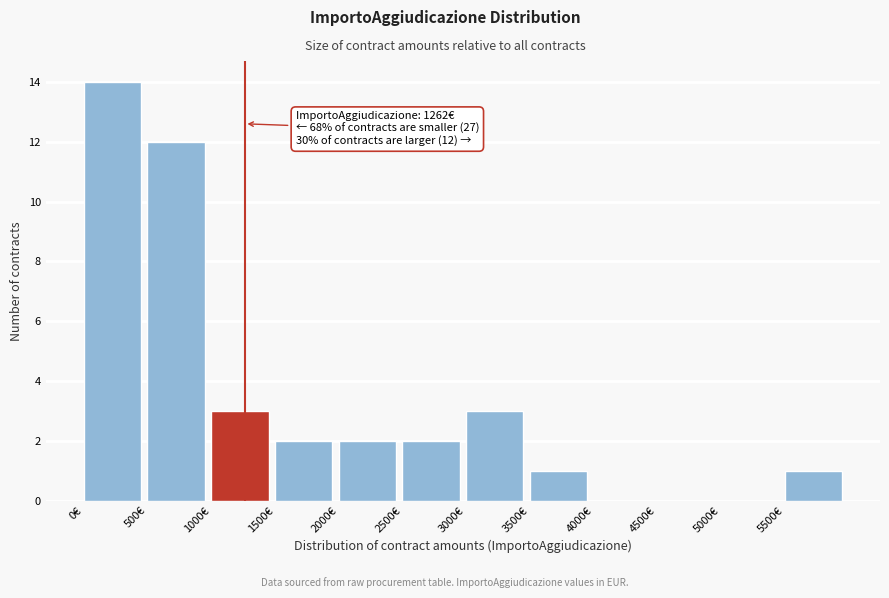

Which range on the x-axis has the tallest bar?

0 to 500